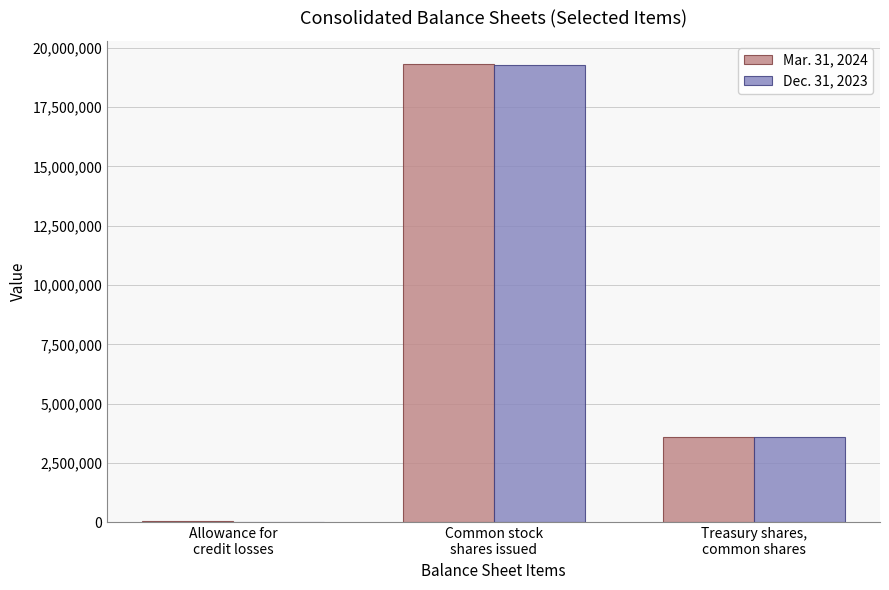

Are the bars horizontal?

No